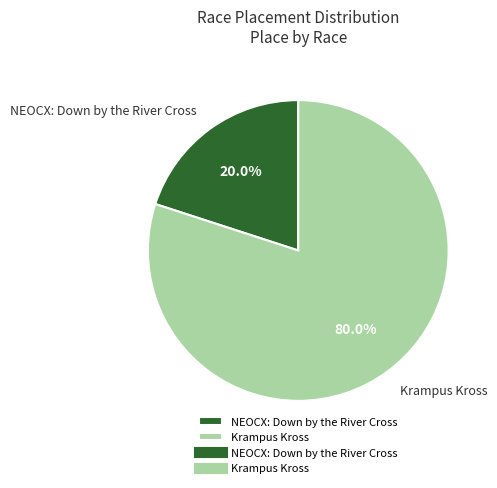

Count the number of slices in the pie.

2